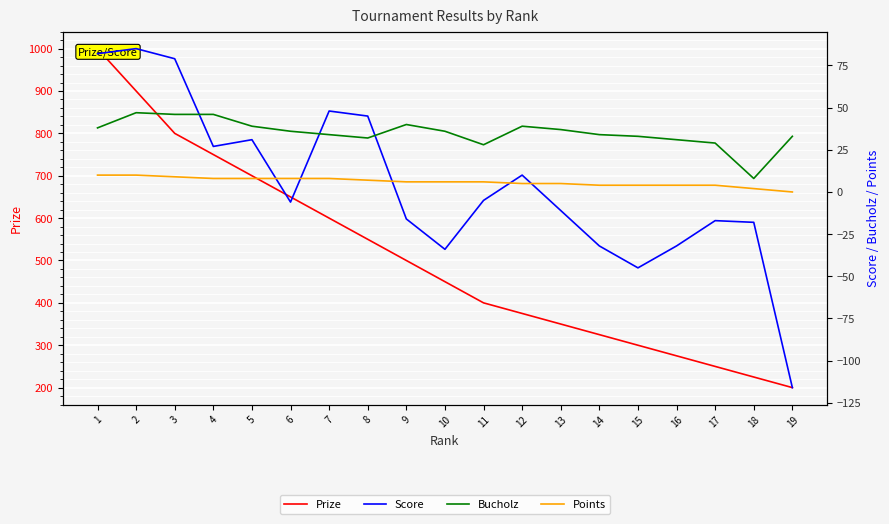

Between 16 and 18, which series saw the biggest shift?

Prize